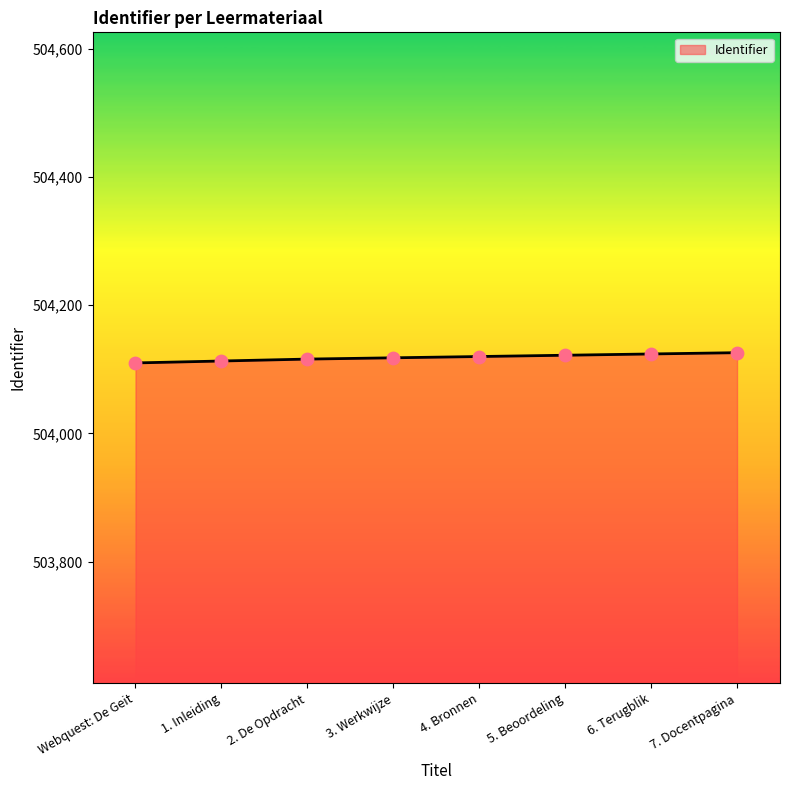

What is the change in value from 2. De Opdracht to 3. Werkwijze?

+2